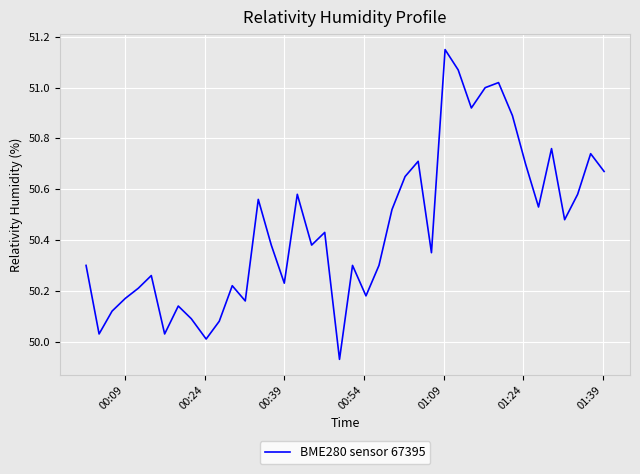

What is the difference between the maximum and minimum values?

1.2